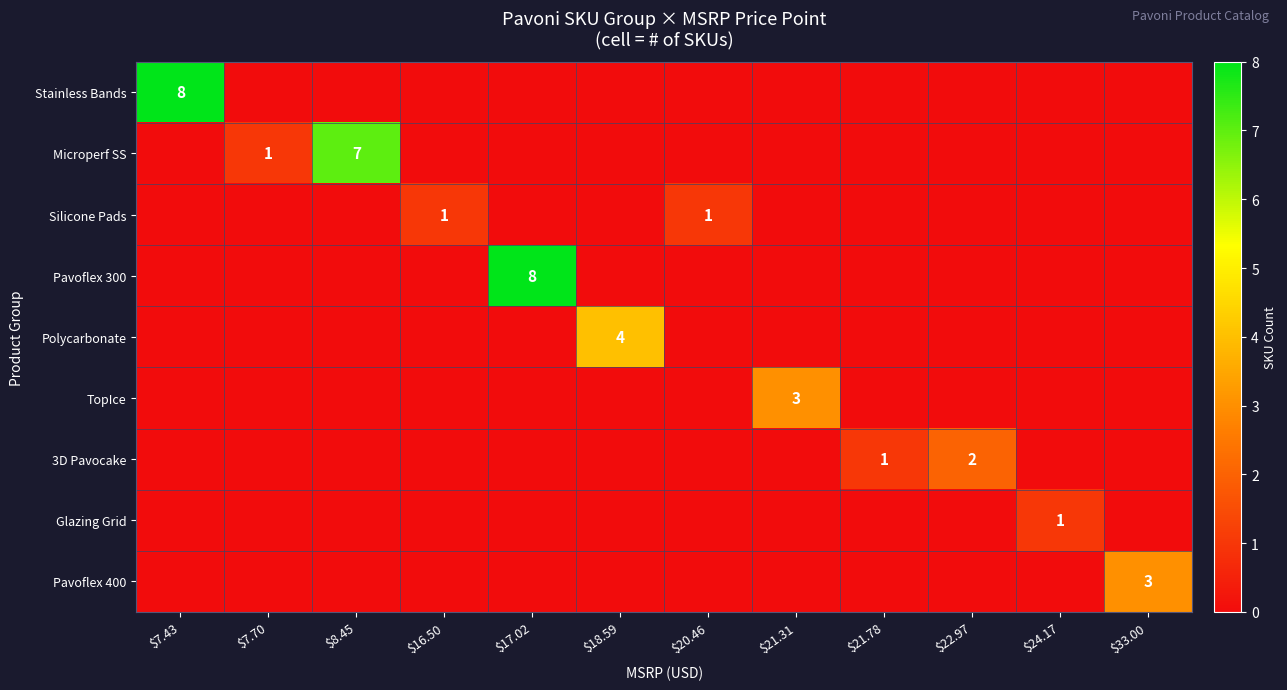

Which has a higher value, $8.45 or $21.78?

$8.45